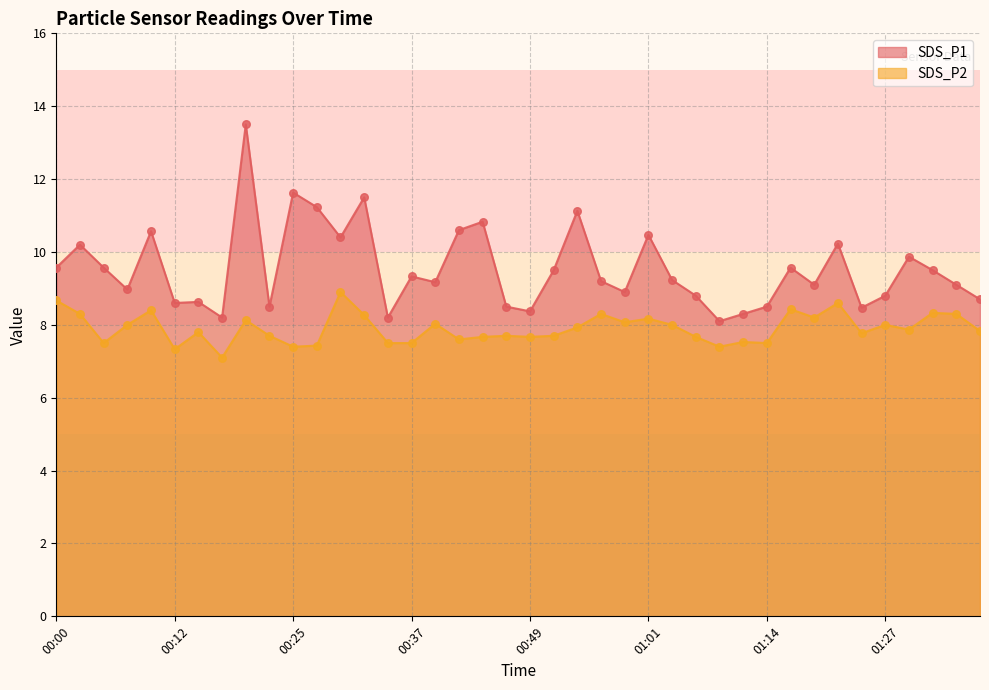

What are all the series names shown in the legend?

SDS_P1, SDS_P2